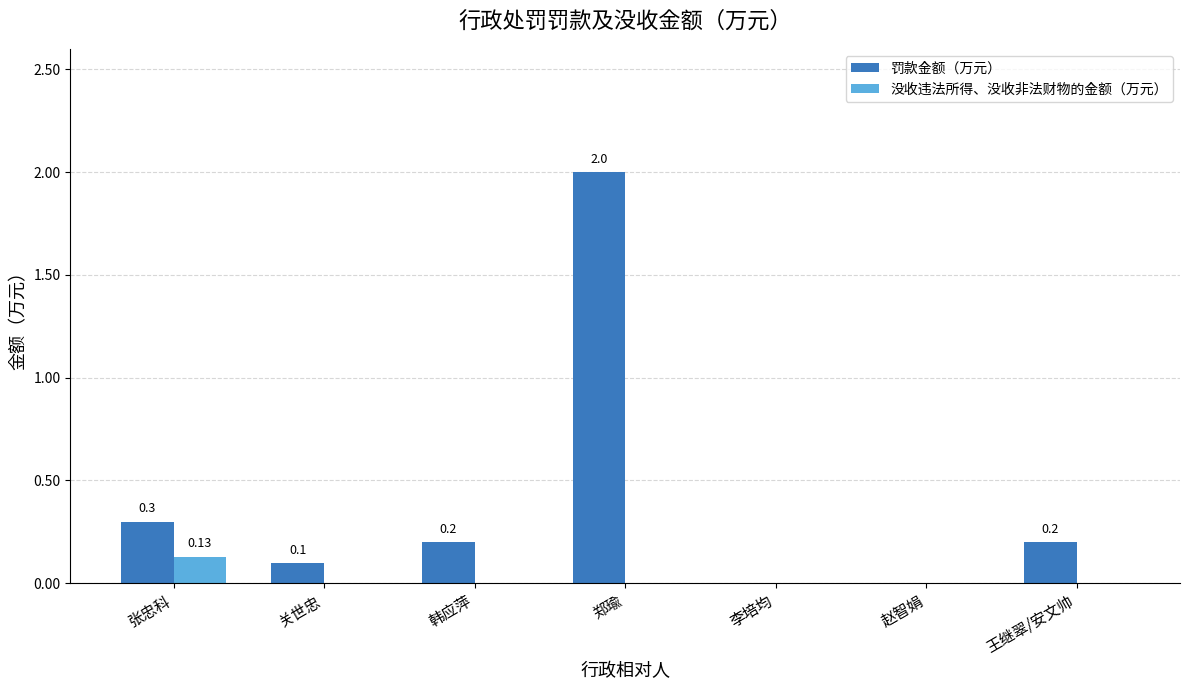

Which series has the largest total across all categories?

罚款金额（万元）